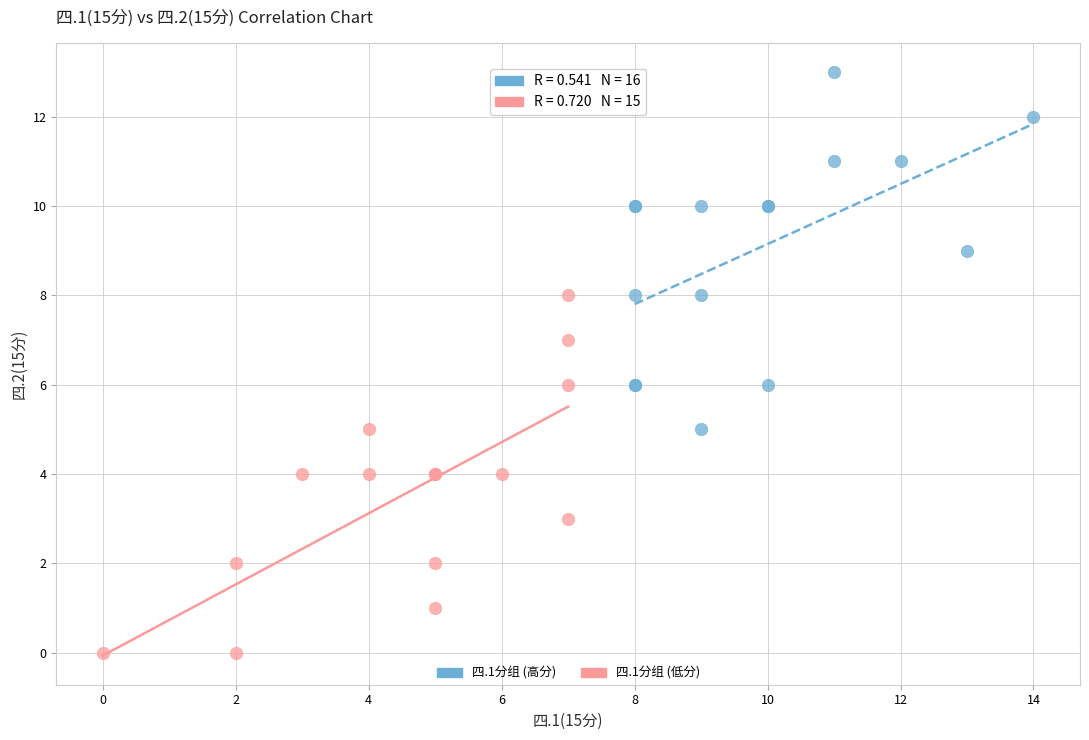

Which series reaches the minimum Y coordinate?

四.1分组 (低分)